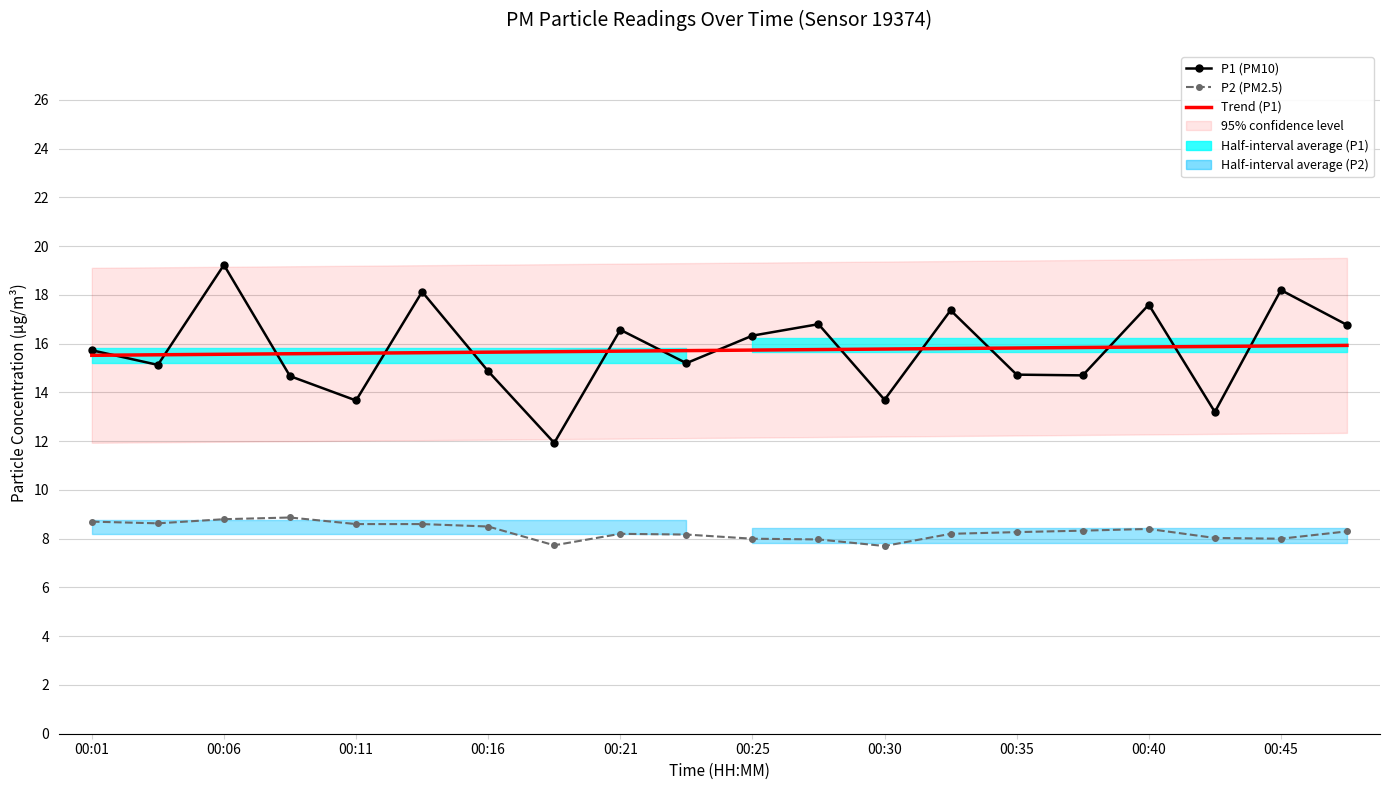

True or false: Trend (P1) and P1 (PM10) cross at least once.

True